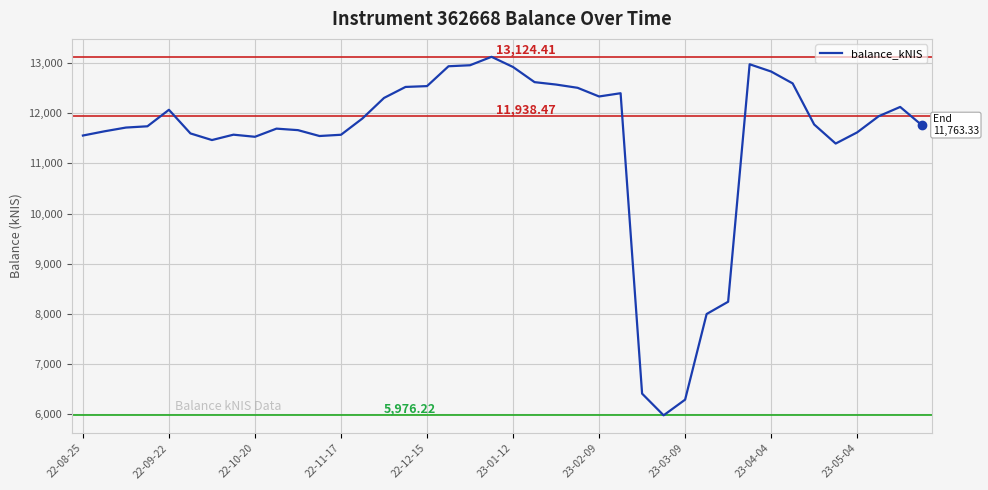

What is the difference between the maximum and minimum values?

7148.2